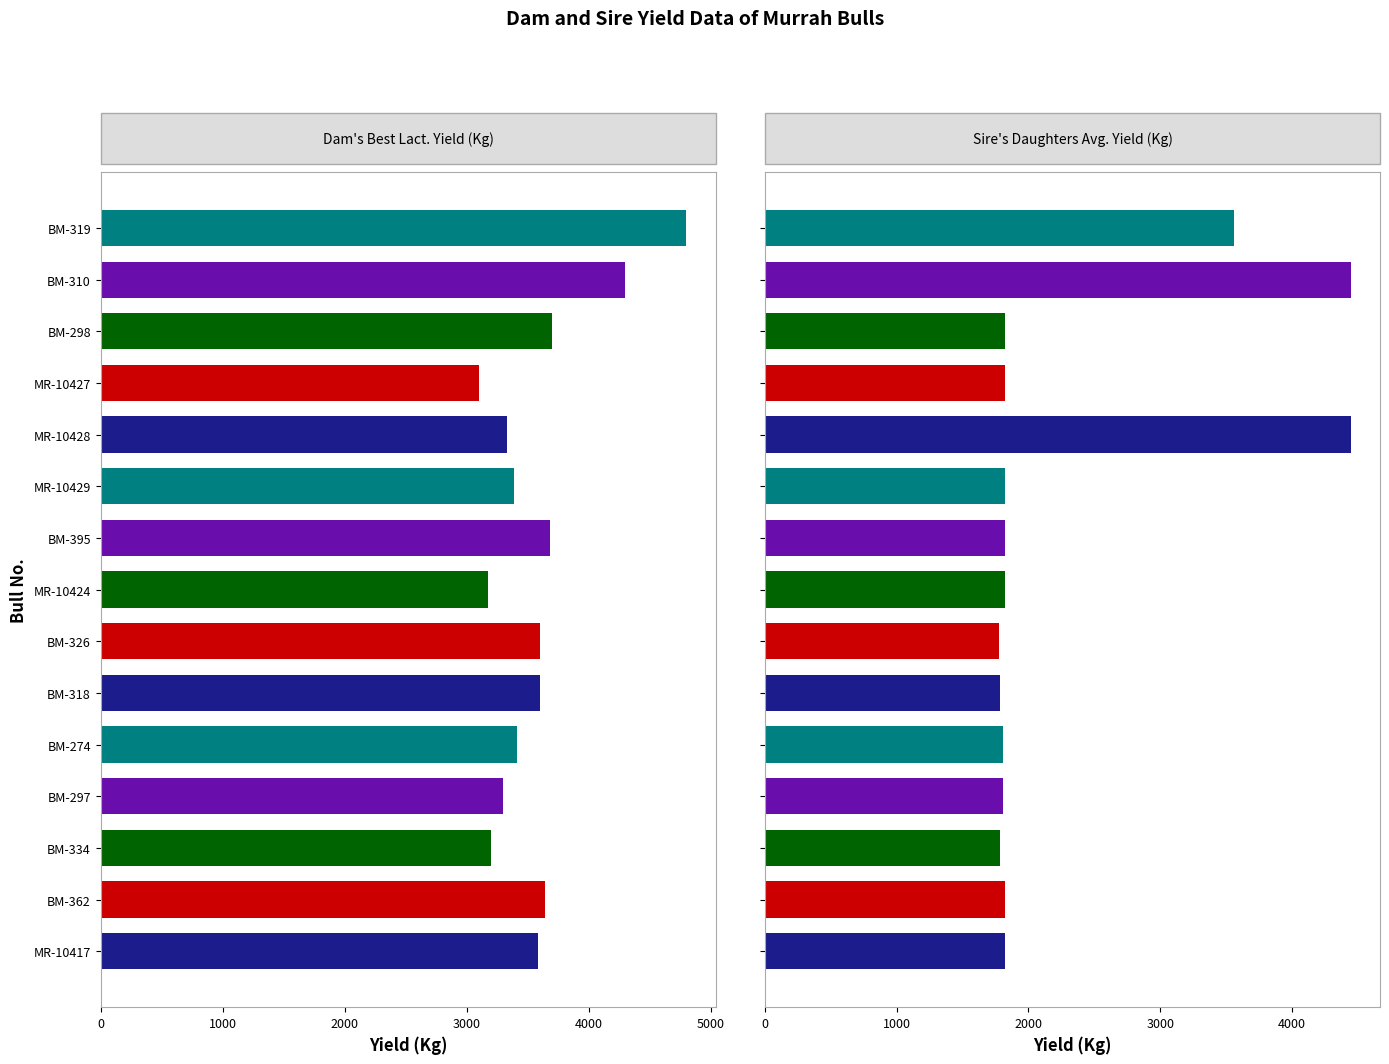

At how many categories does at least one series exceed 1861?

15